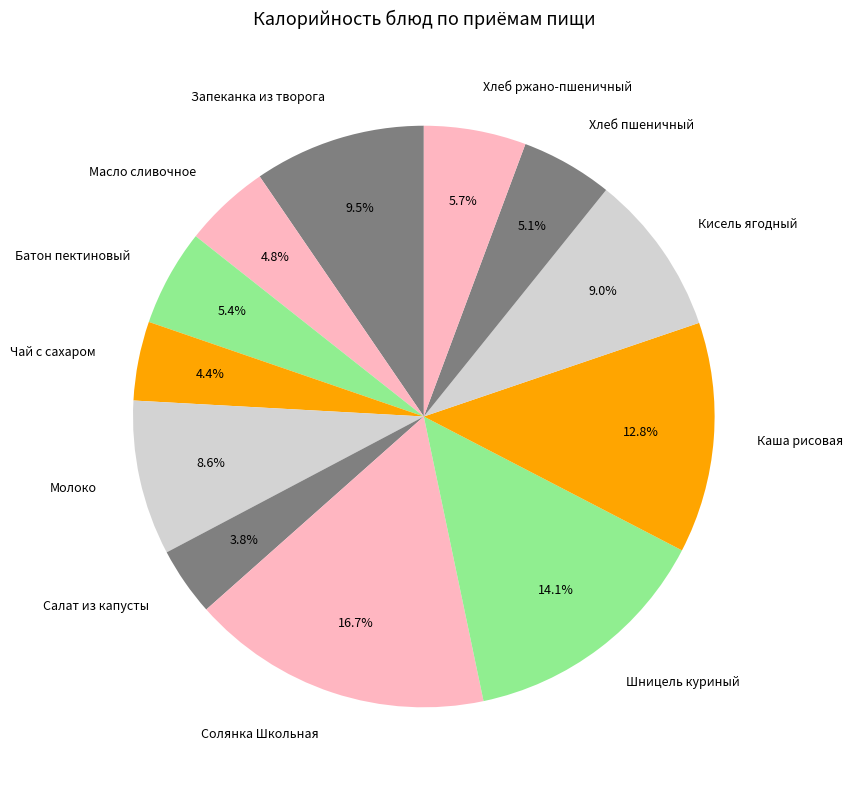

Combined, what portion of the pie is Молоко and Шницель куриный?

22.7%